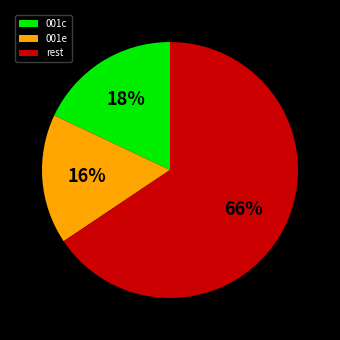

True or false: 001e accounts for 16% of the total.

True